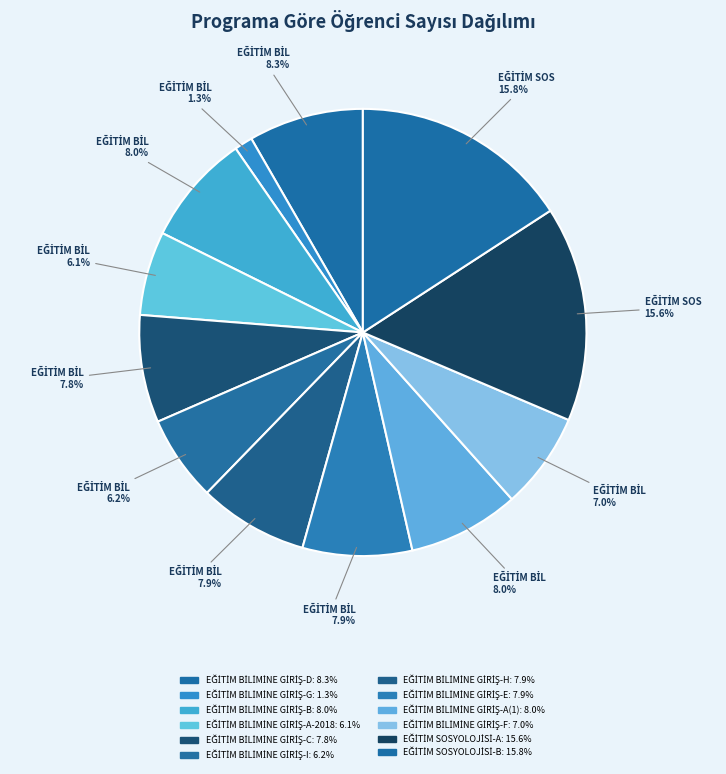

True or false: EĞİTİM BİLİMİNE GİRİŞ-G accounts for 11% of the total.

False